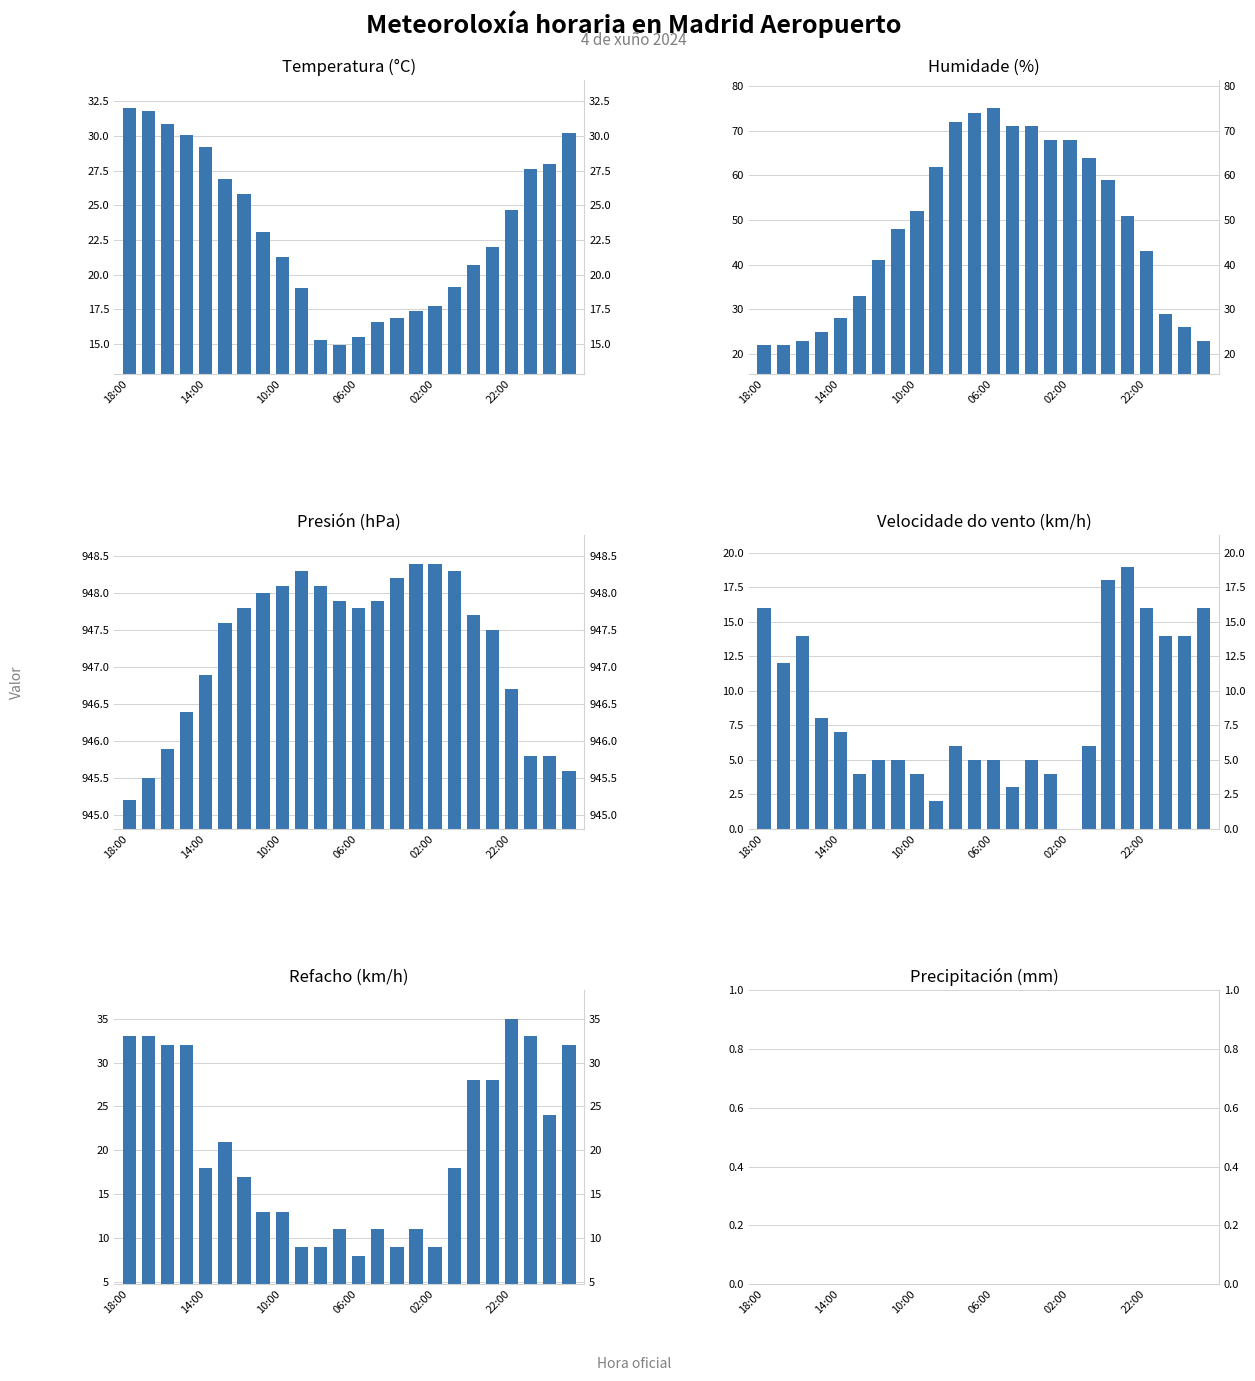

How many values in the Presión (hPa) series exceed 947?

15